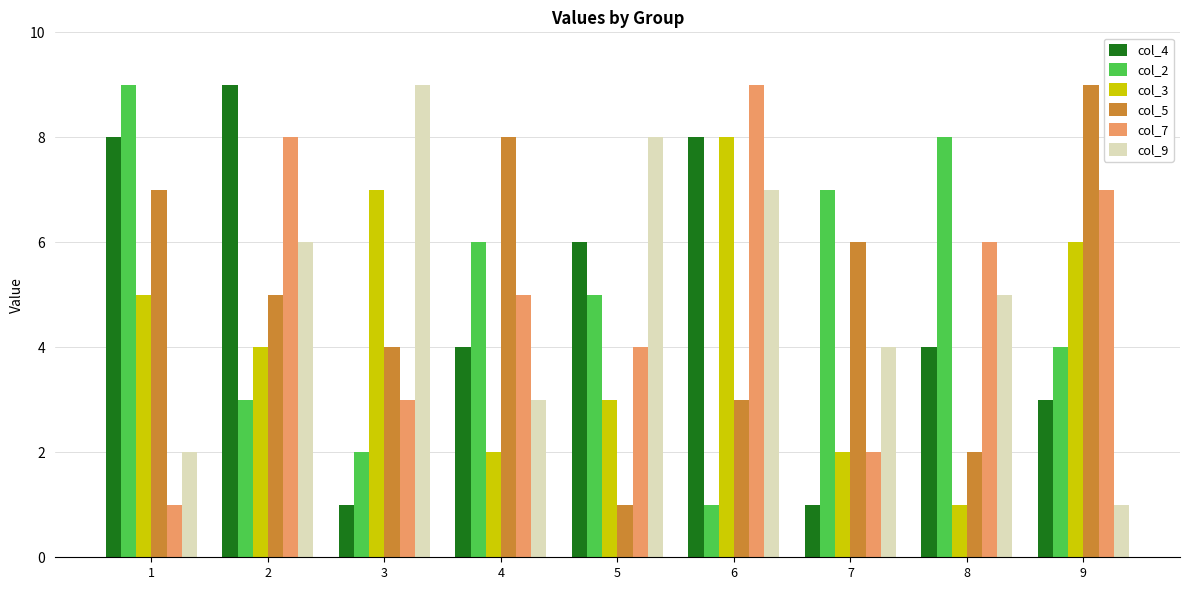

What is the value of the col_4 bar at the 8th from the left?

4